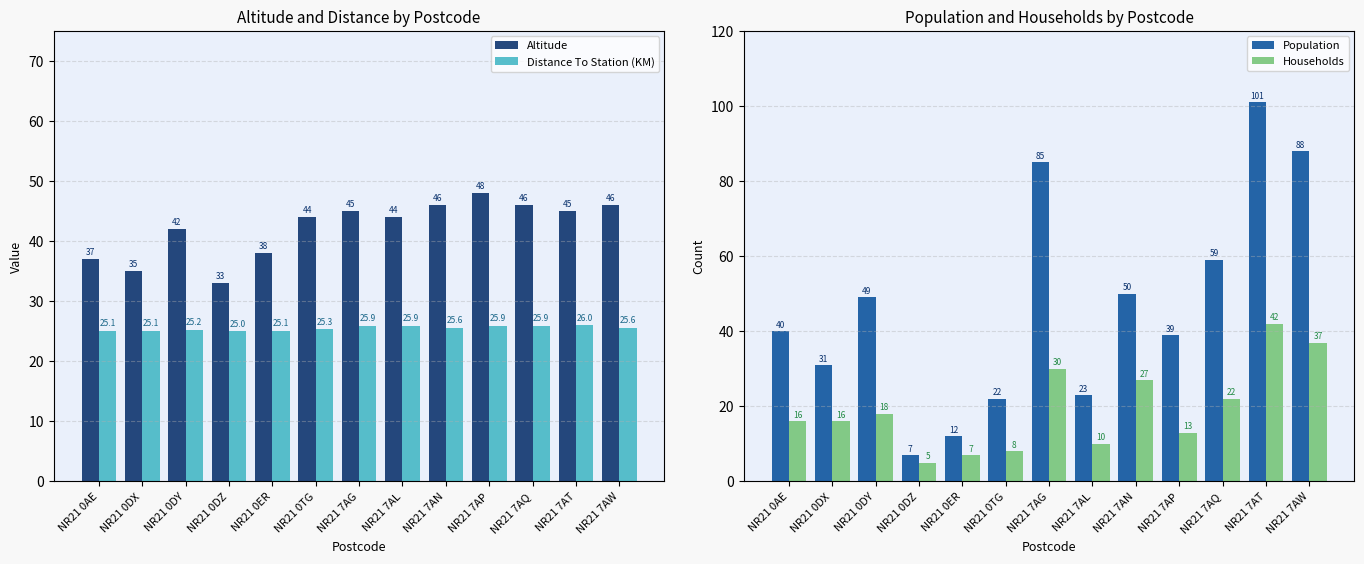

Which series has the largest total across all categories?

Population